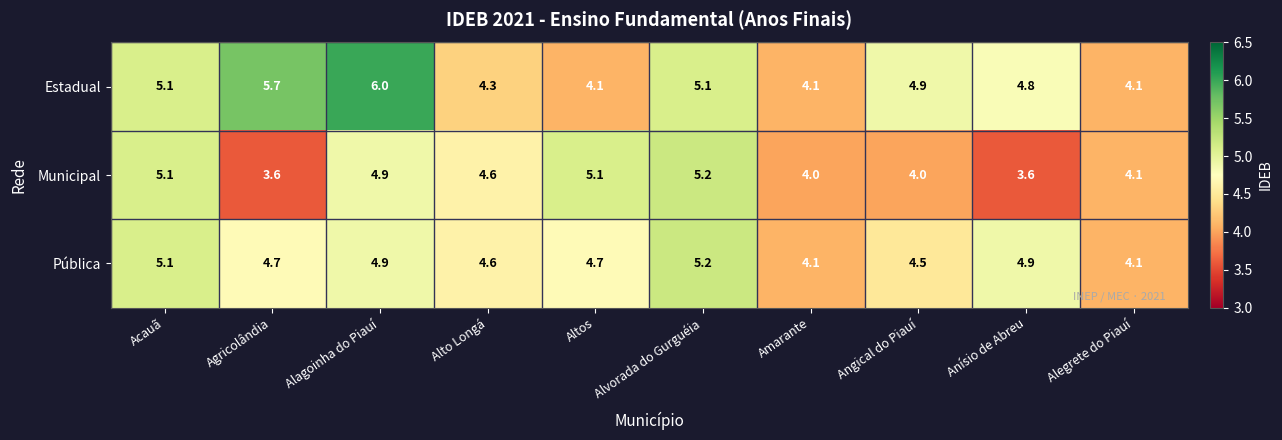

At how many categories does at least one series exceed 4?

10